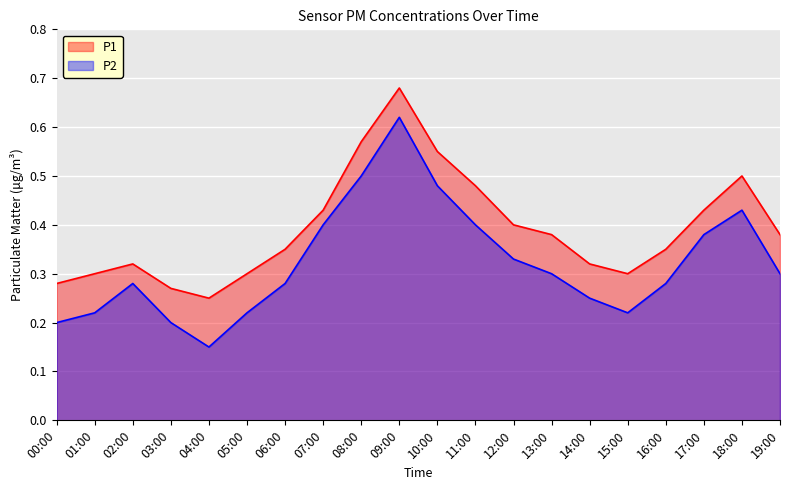

At which category does P2 reach its first local valley?

04:00